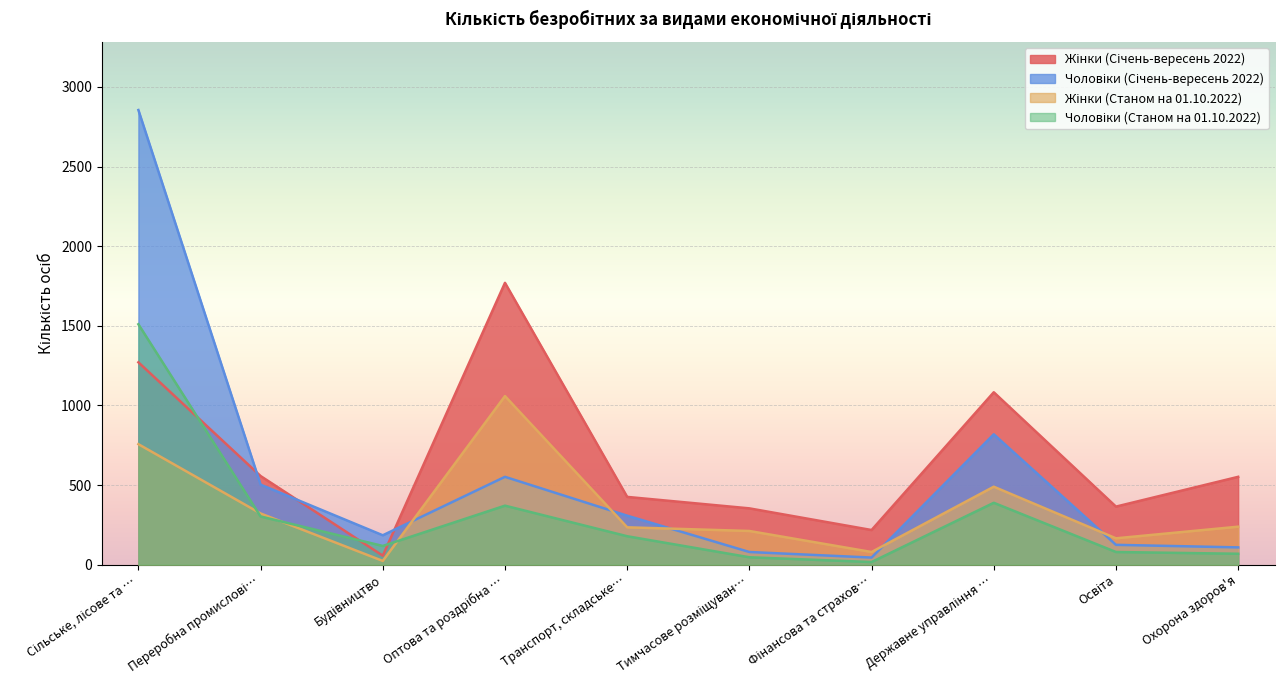

What is the difference between the maximum and minimum values in the Чоловіки (Січень-вересень 2022) series?

2810